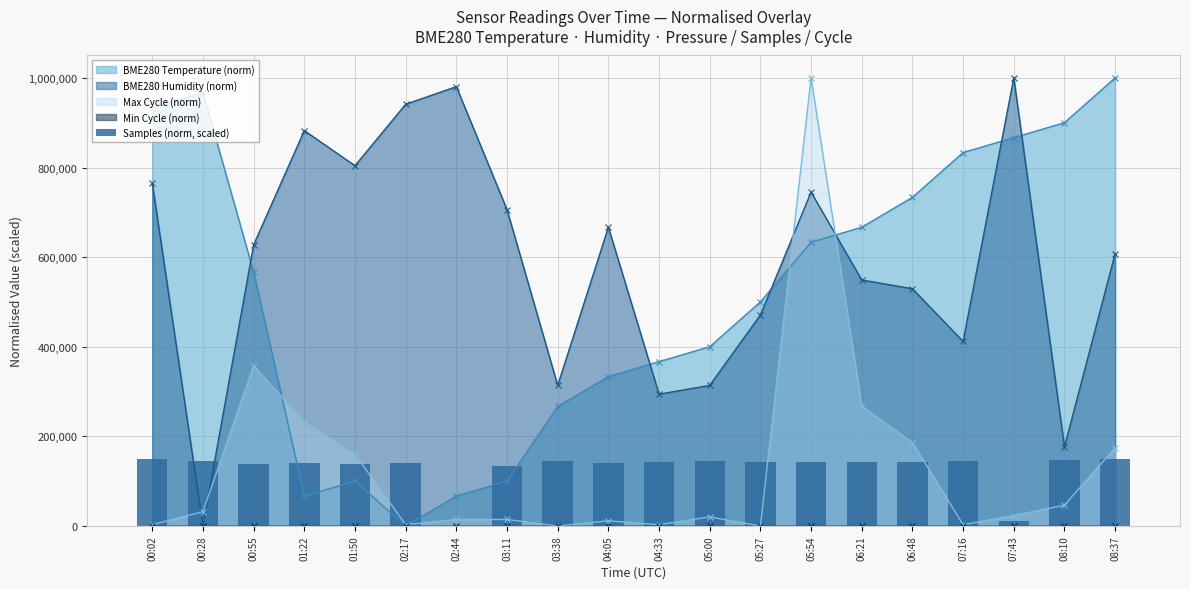

Is the value of BME280 Temperature (norm) at 01:22 greater than the value of BME280 Humidity (norm) at 05:54?

No